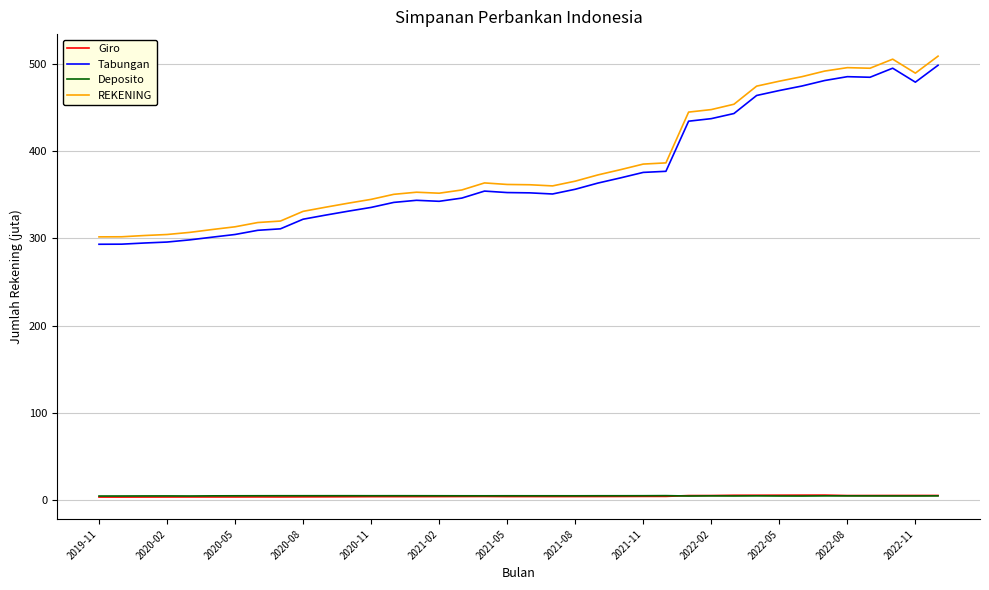

Which series has the widest spread of values?

REKENING